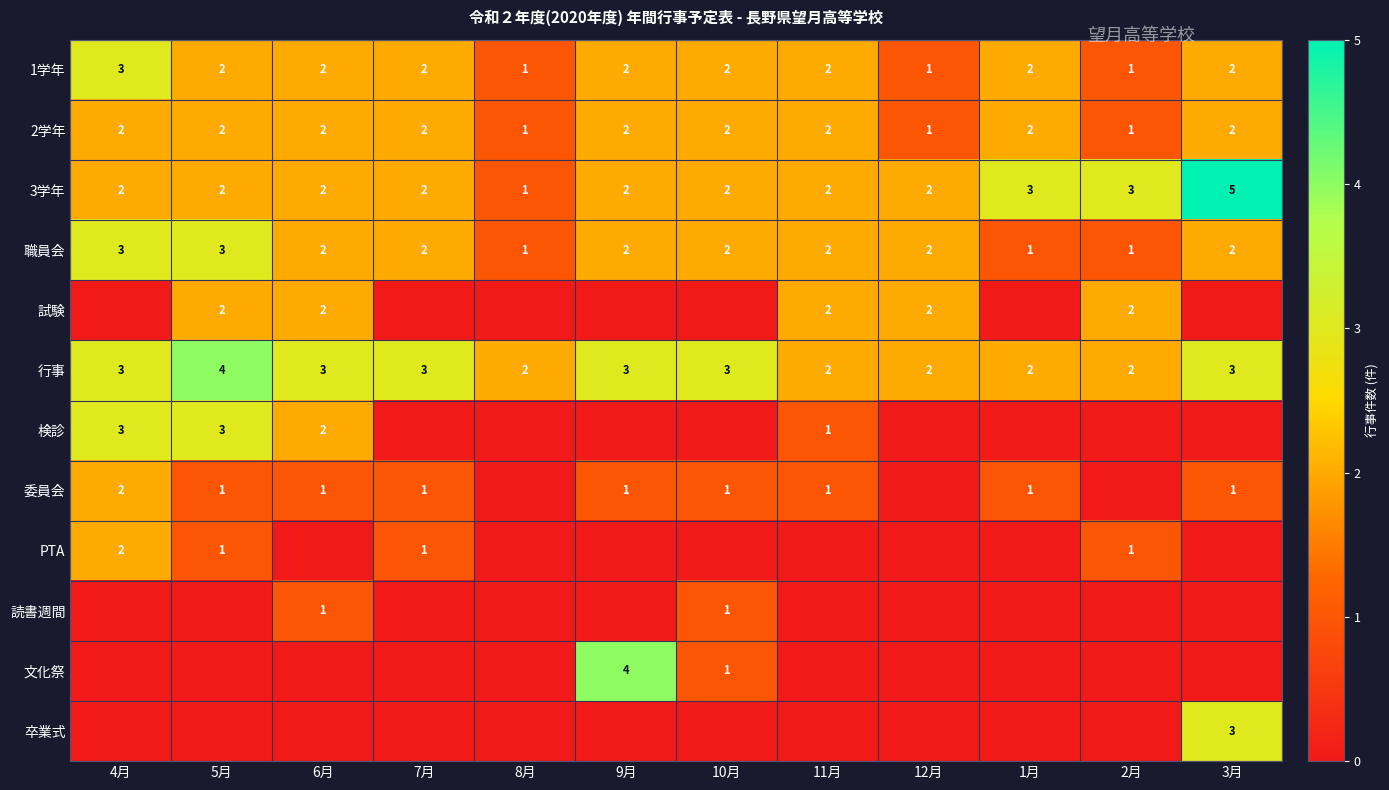

Is it true that 職員会 equals 0 at 12月?

False